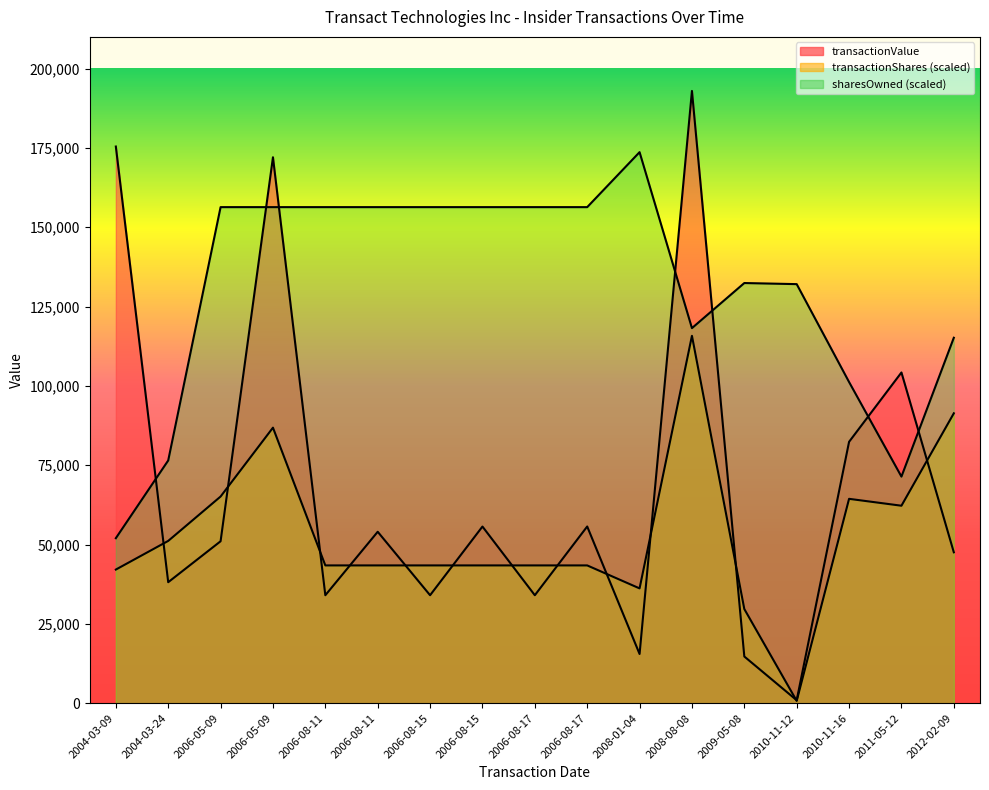

The sharesOwnedFollowingTransaction series shows 156341.9 at 2006-08-17. True or false?

True